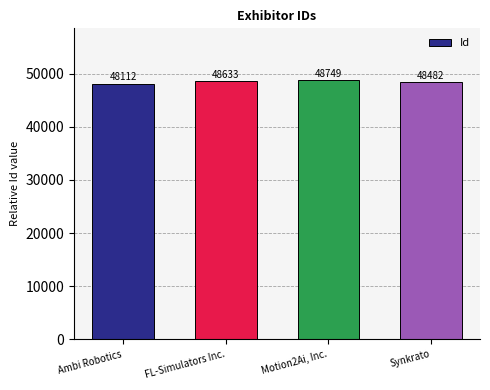

What is the difference between the maximum and minimum values?

637